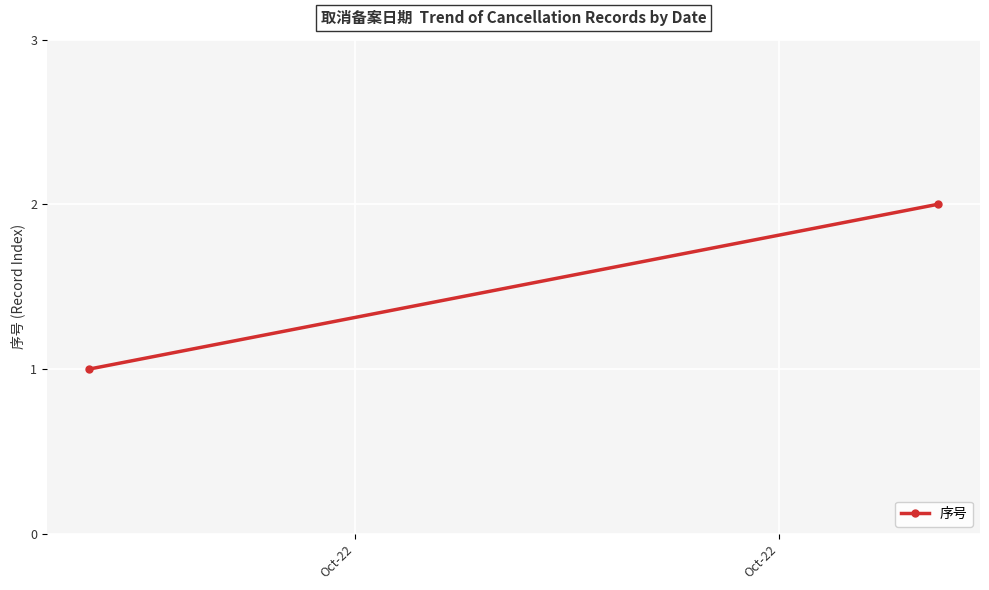

At which category does the chart reach its minimum across all series?

Oct-22